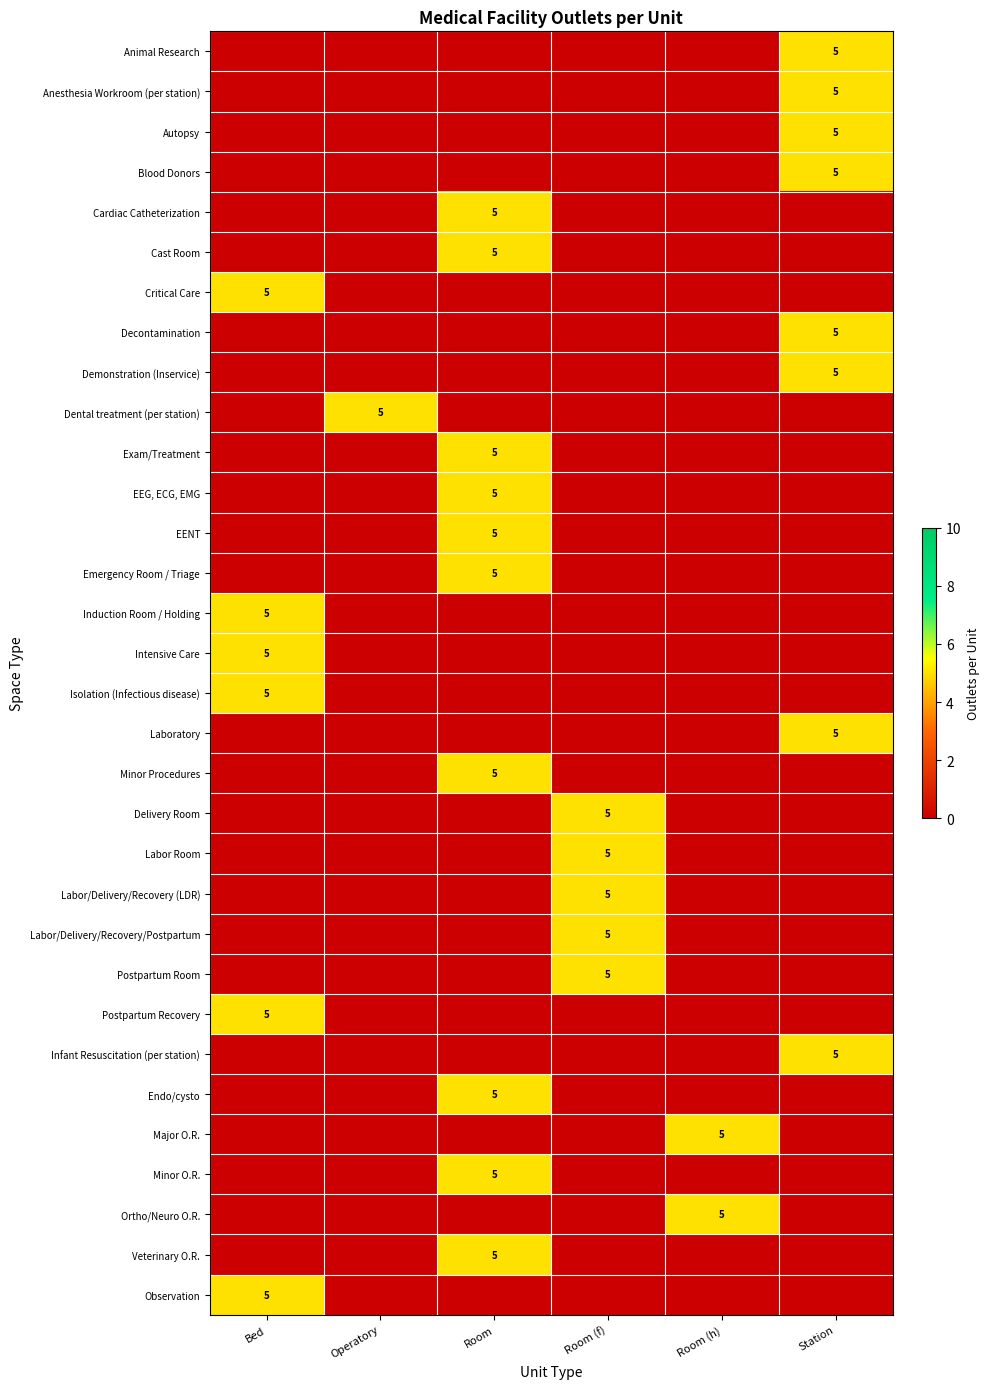

The value of EENT at Room is 7. True or false?

False